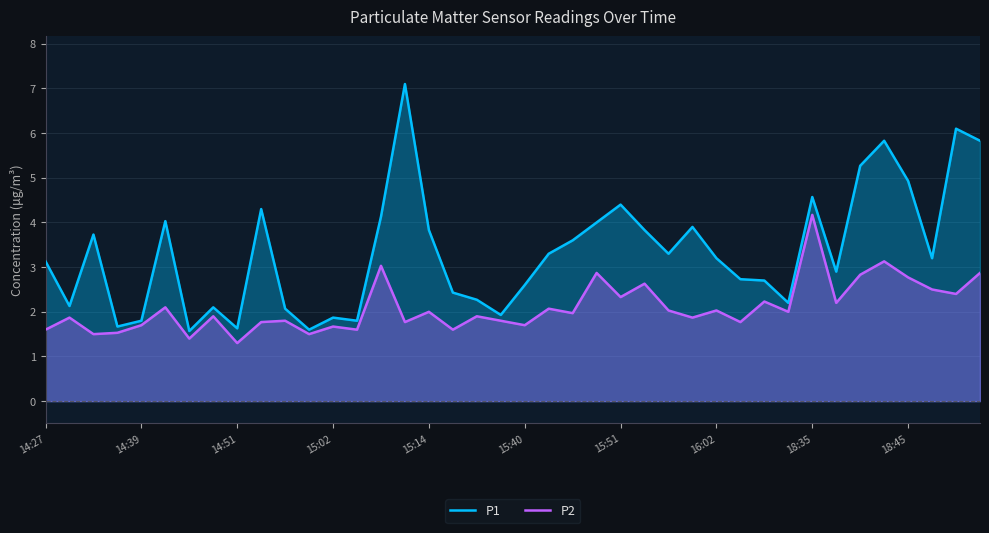

What are all the series names shown in the legend?

P1, P2